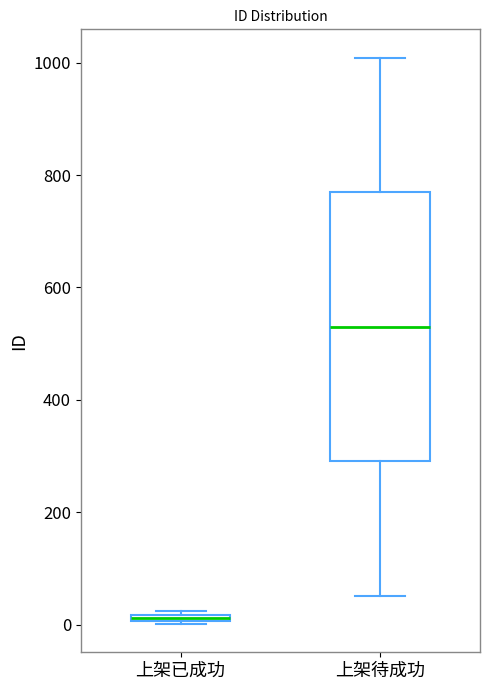

Where is the lower edge of the box for 上架已成功 on the y-axis? The values are not printed on the chart, so give them approximately, as read against the axis.

0